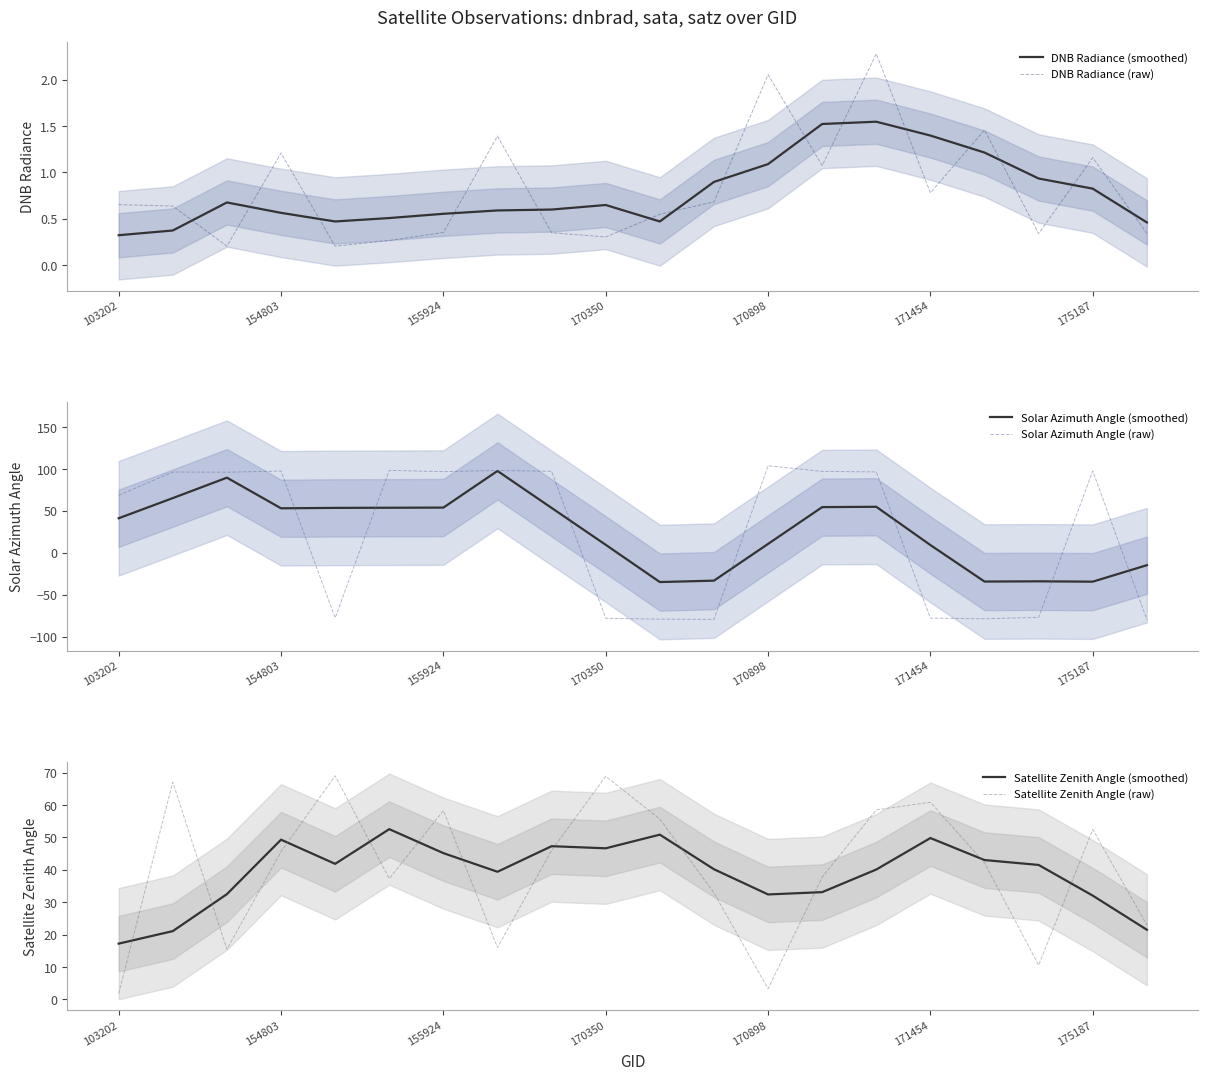

True or false: DNB Radiance (smoothed) has a value of 0.2 at 154803.

False